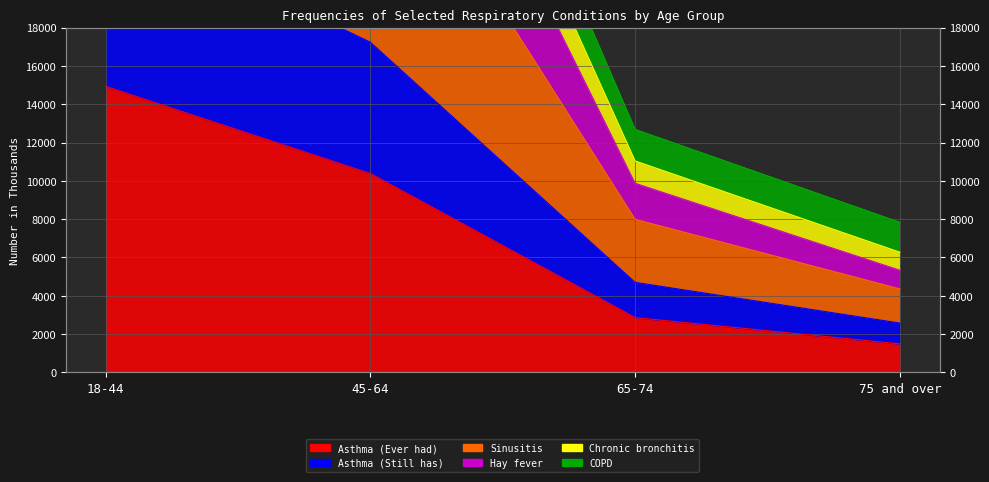

Which series has the largest total across all categories?

Sinusitis